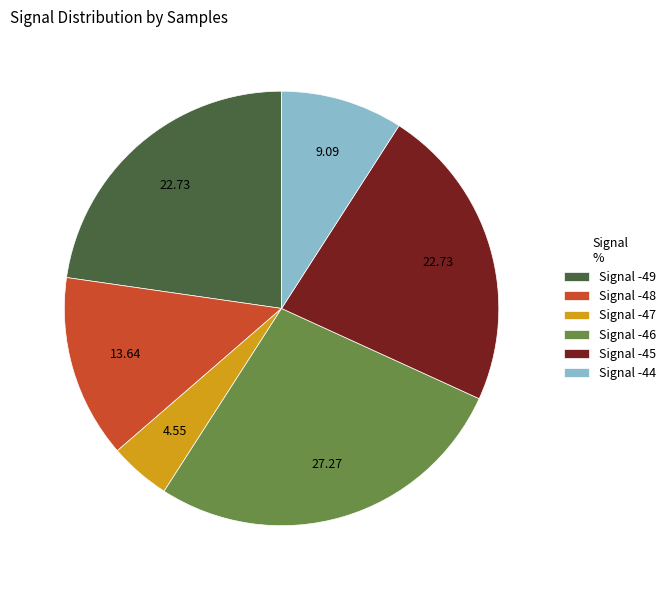

Which category has the biggest portion of the pie?

Signal -46